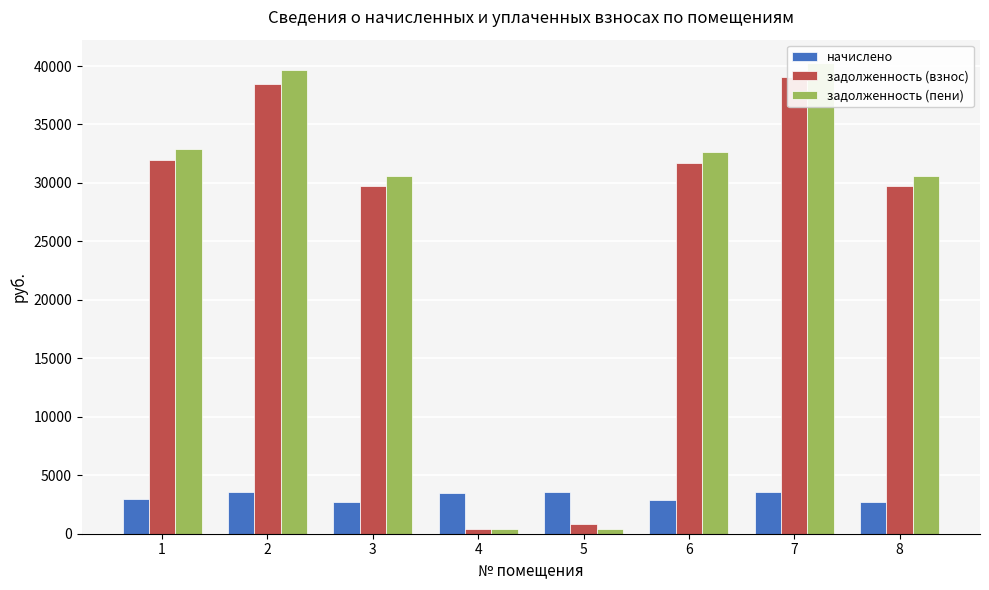

What are all the series names shown in the legend?

начислено, задолженность (взнос), задолженность (пени)